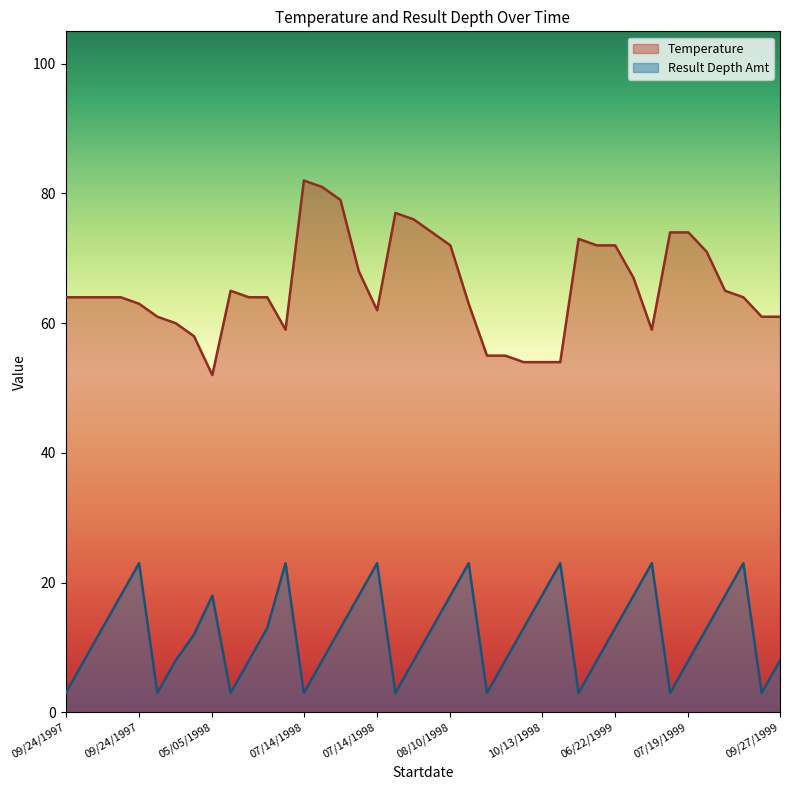

Which series changed the most between 29 and 36?

Result Depth Amt